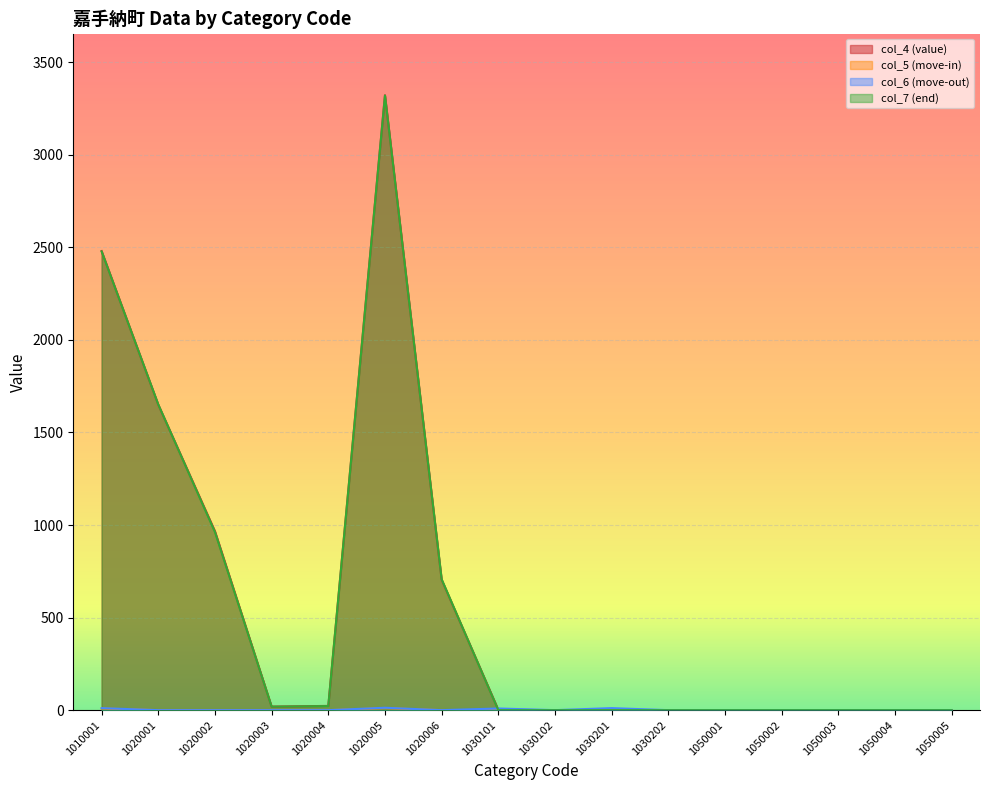

Which has a higher value, 1030101 or 1030201?

1030101